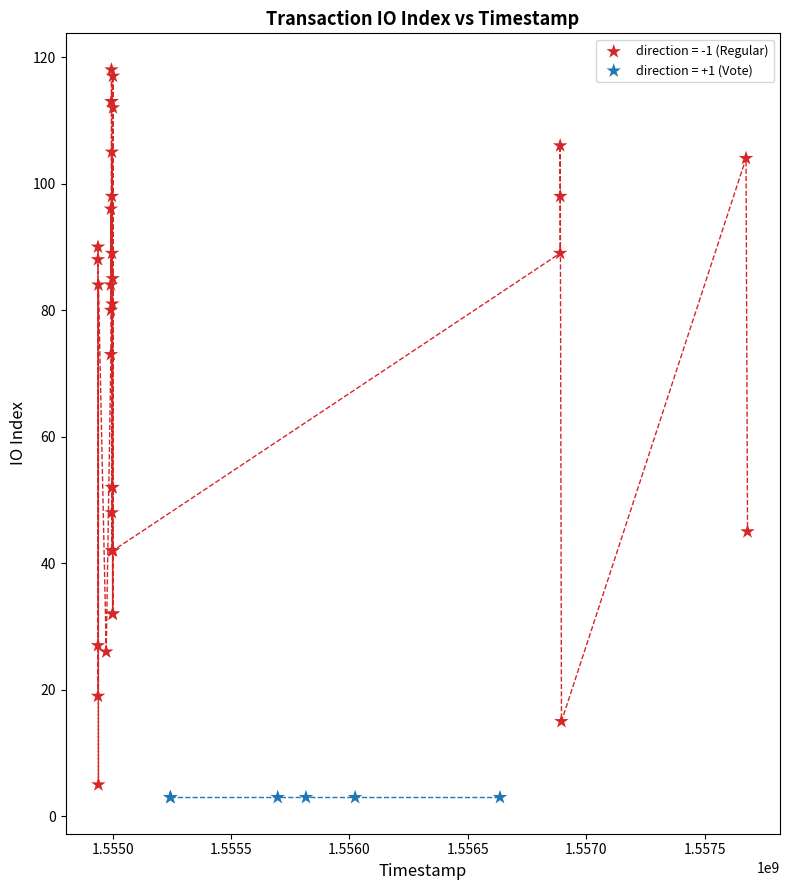

Which series reaches the maximum Y coordinate?

direction = -1 (Regular)